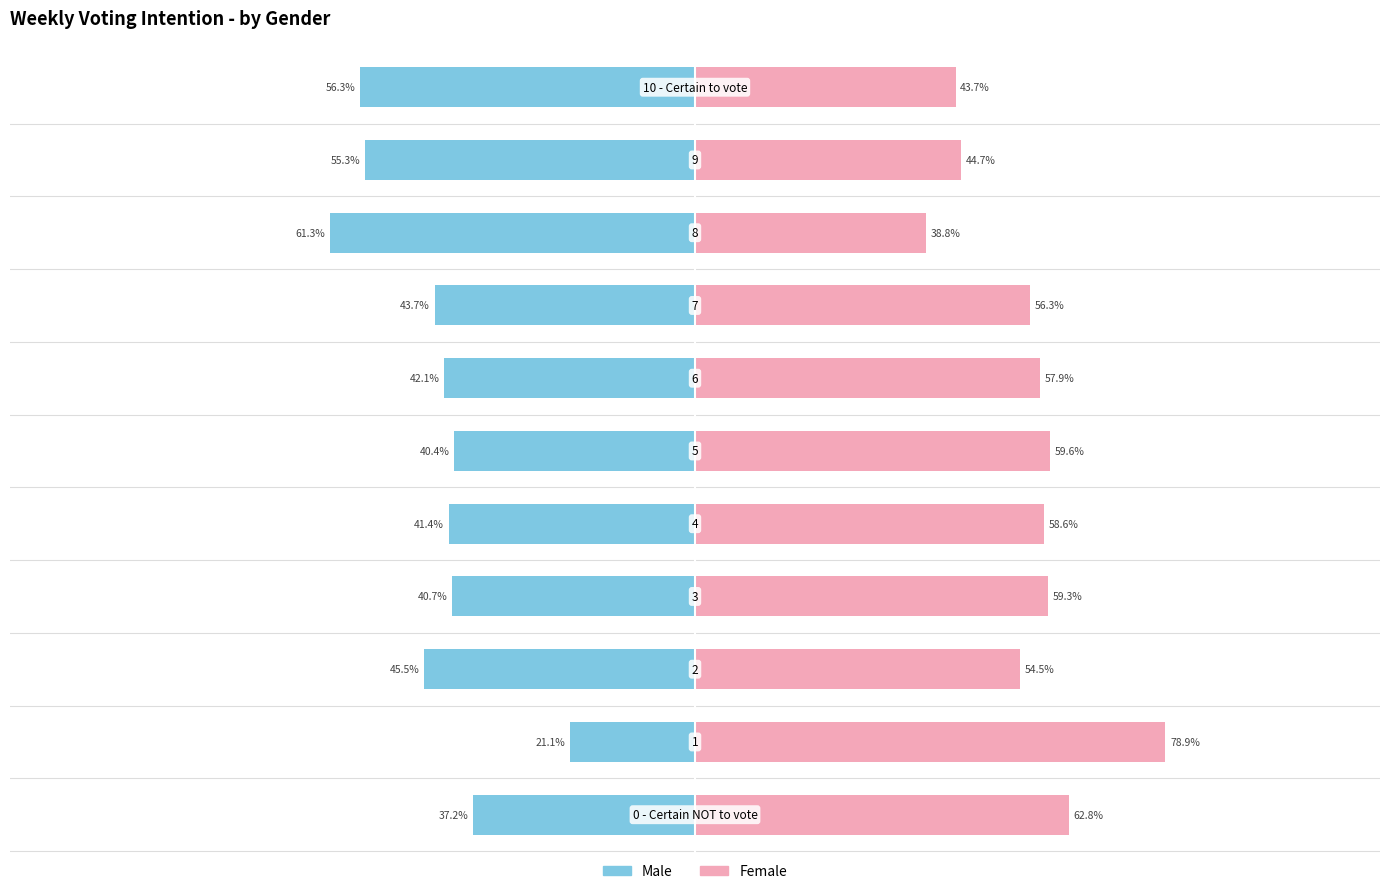

Reading right to left, list all the values displayed in this chart.

Male: -56.3	-55.3	-61.3	-43.7	-42.1	-40.4	-41.4	-40.7	-45.5	-21.1	-37.2
Female: 43.7	44.7	38.8	56.3	57.9	59.6	58.6	59.3	54.5	78.9	62.8